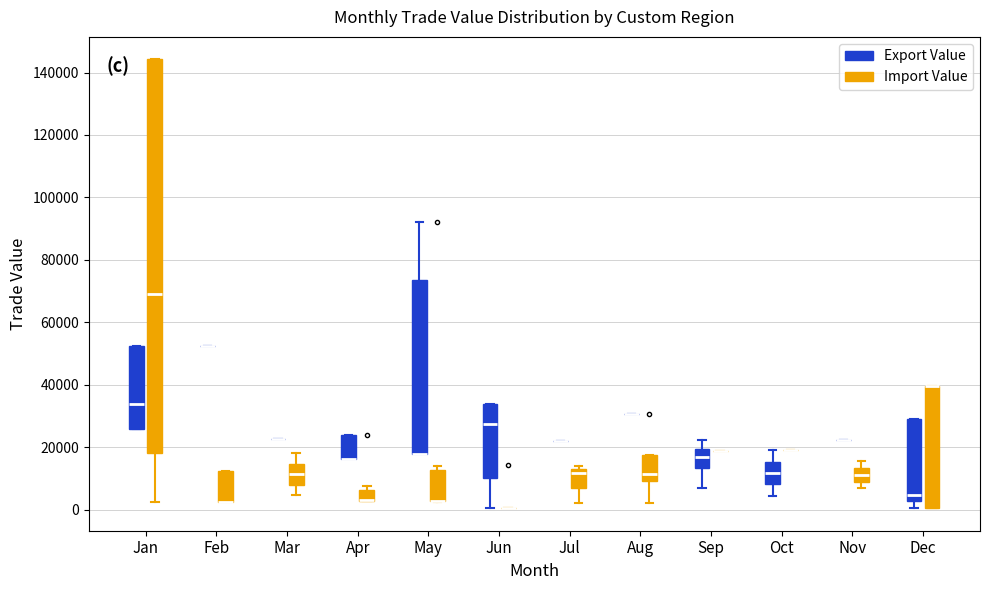

Where does the upper whisker of the box for May (Export Value) end on the y-axis? The values are not printed on the chart, so give them approximately, as read against the axis.

92000